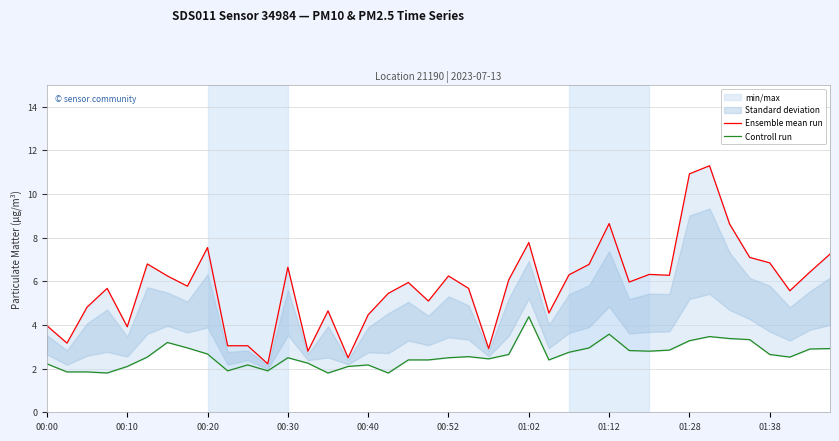

At how many categories does at least one series exceed 7?

8